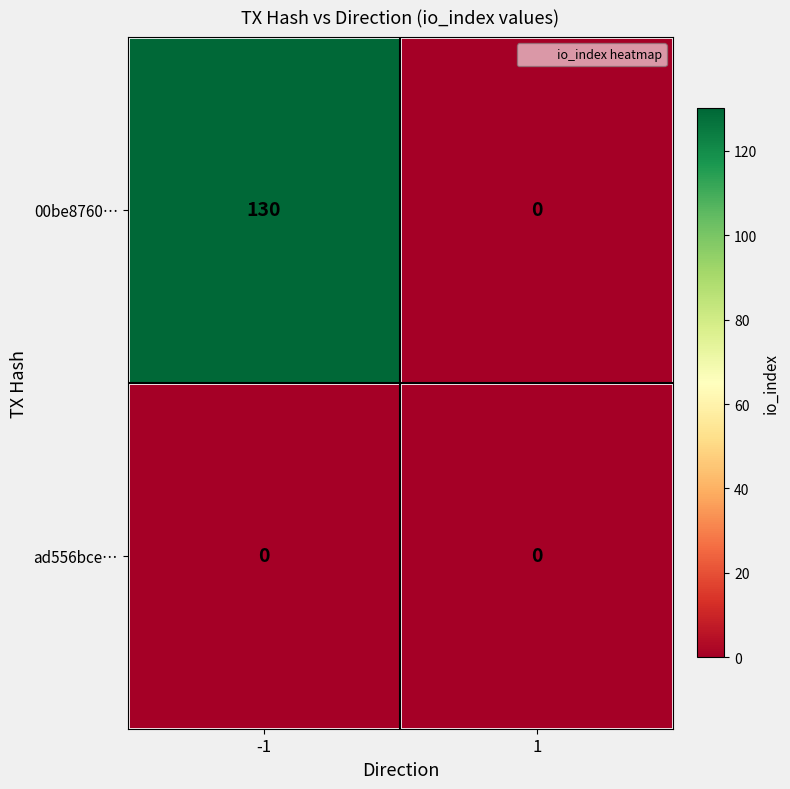

What is the maximum value shown in the chart?

130